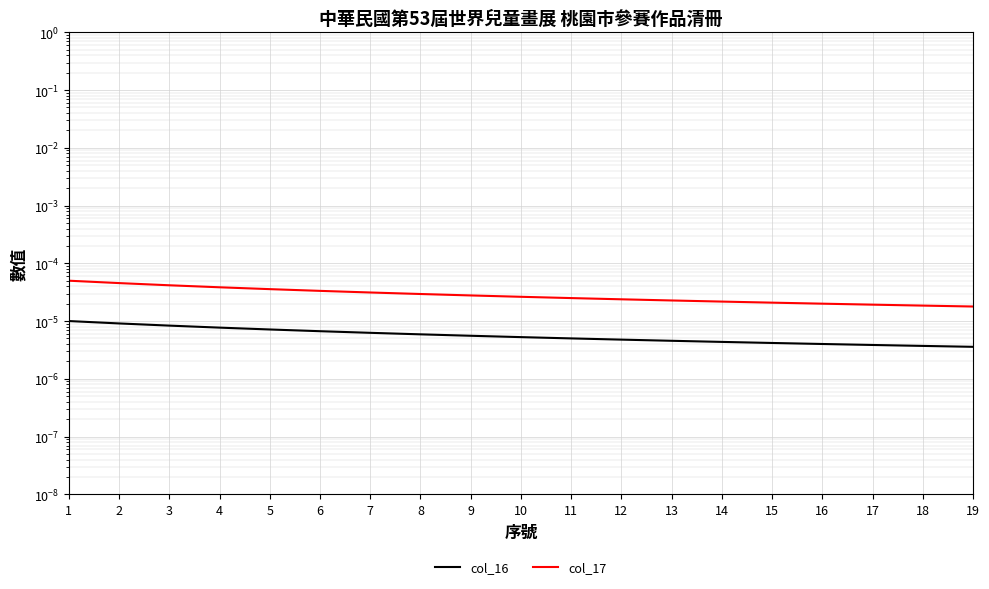

Count the number of categories in the chart.

19